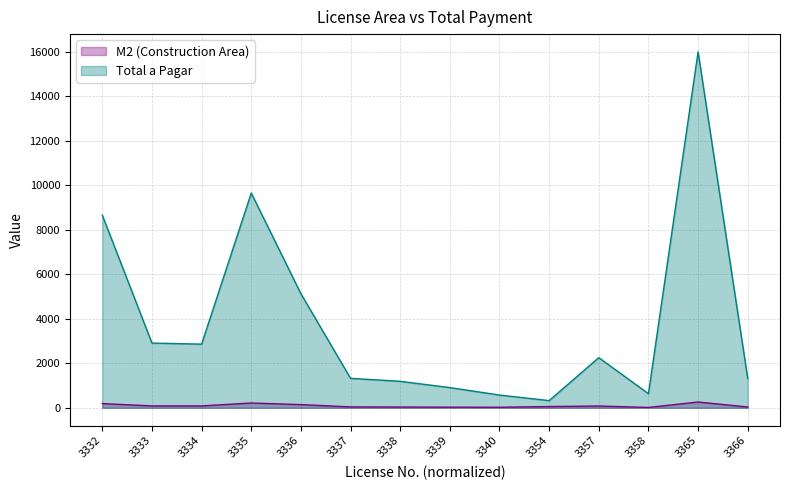

What is the sum of the M2 (Construction Area) values at 3332 and 3333?

273.9